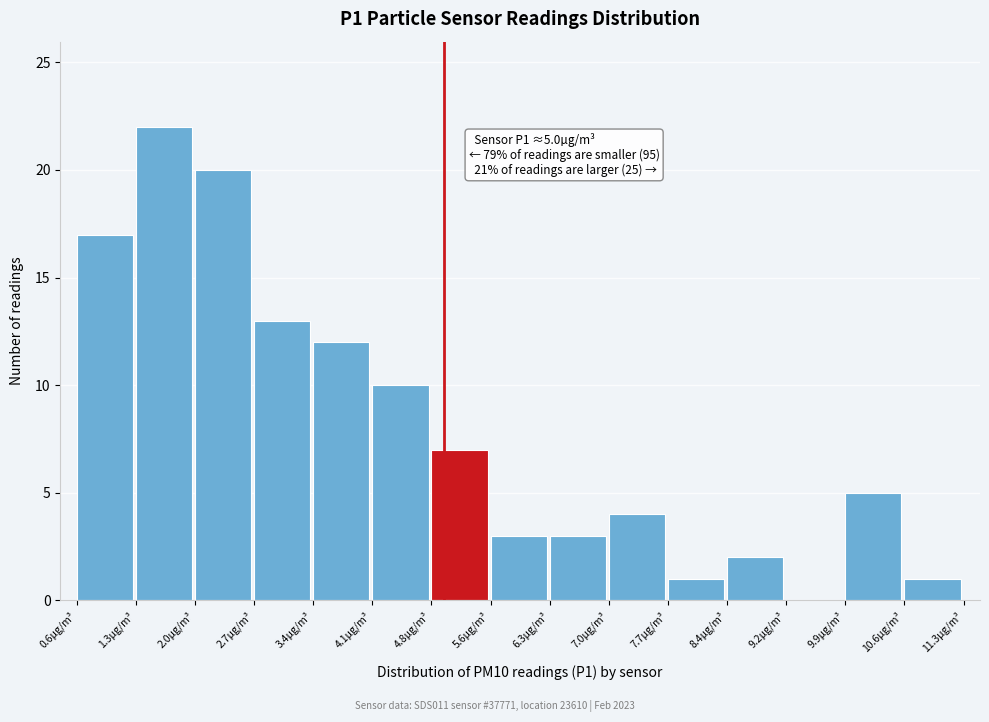

Over which range of the x-axis is the bar tallest?

1.3 to 2.0